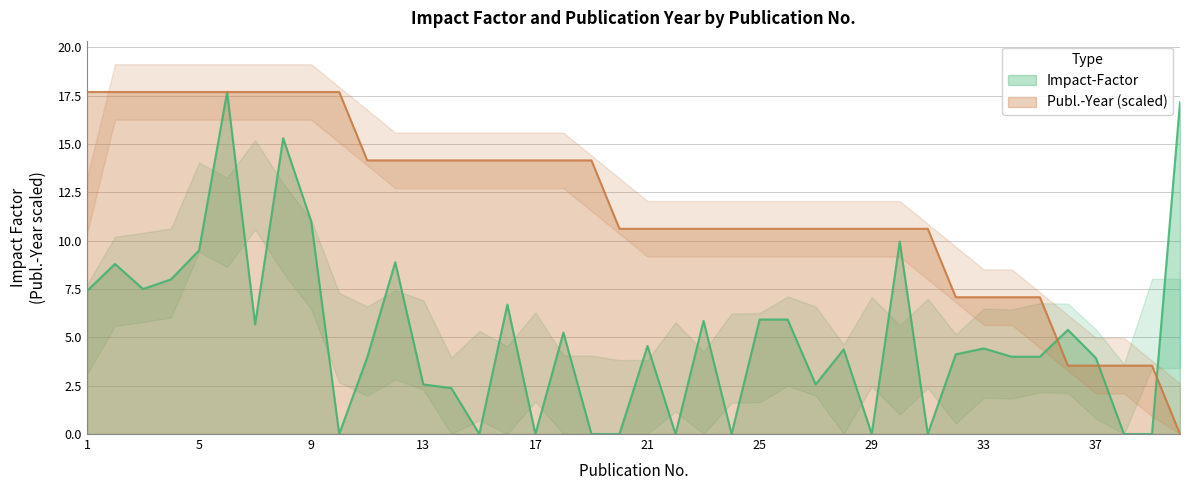

Which category has the lowest value in the Publ.-Year series?

40